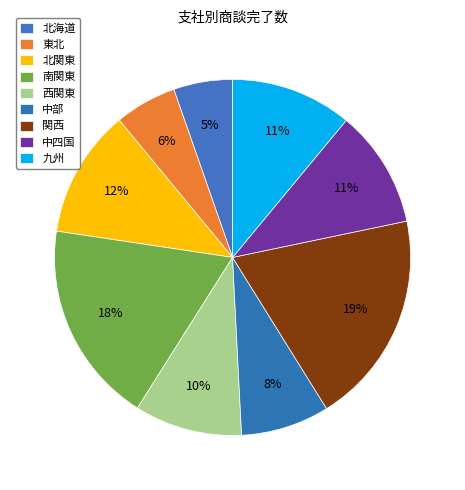

Is it true that 関西 is 19% of the pie?

True